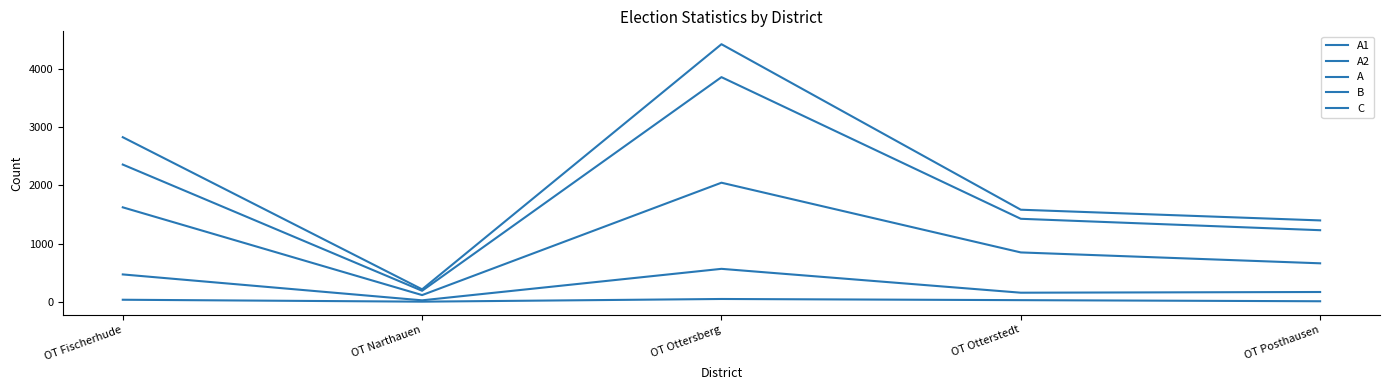

What position from the right is OT Otterstedt?

2